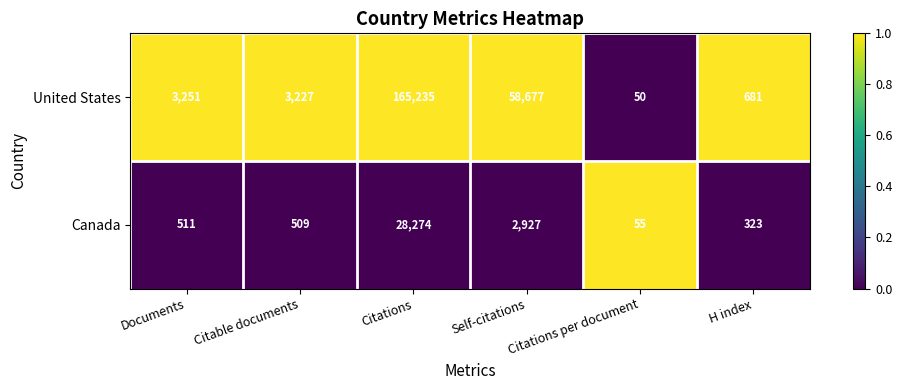

Rank the series by their average value, from highest to lowest.

United States, Canada